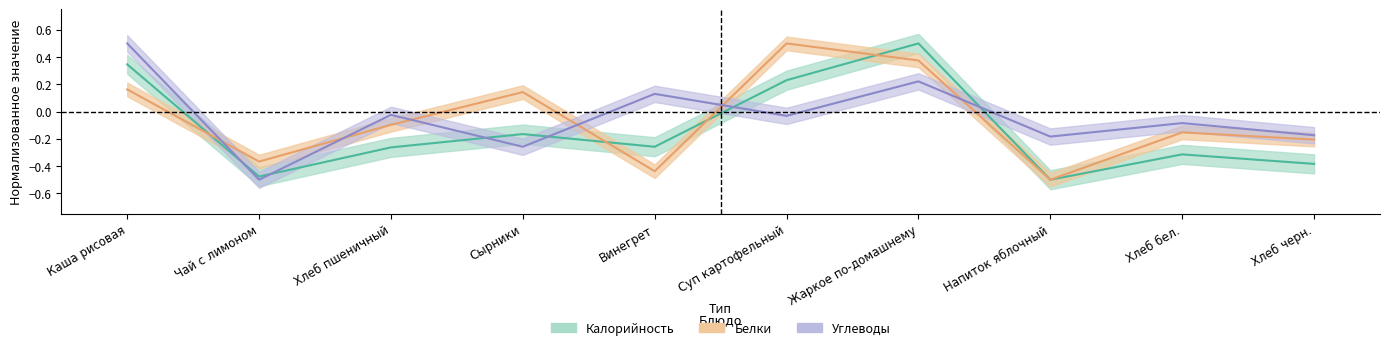

Which series has the largest range (max minus min)?

Калорийность